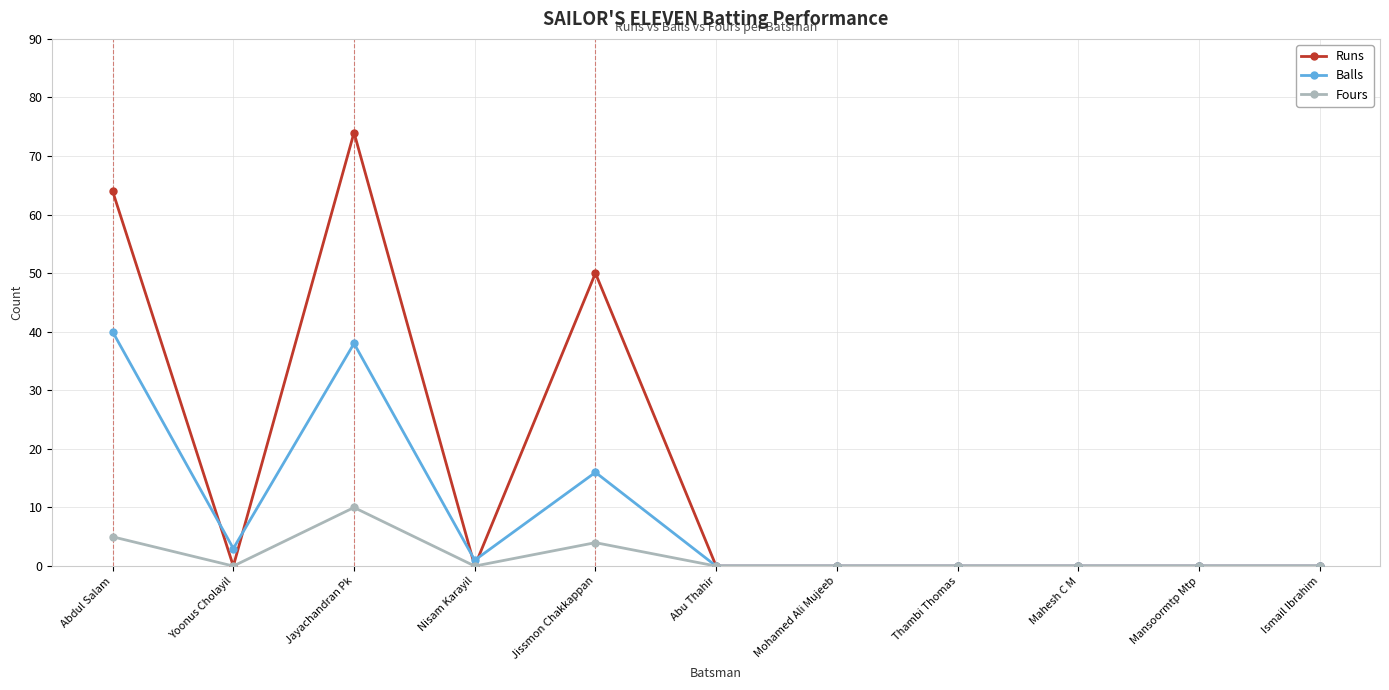

What is the highest value of the Balls series?

40